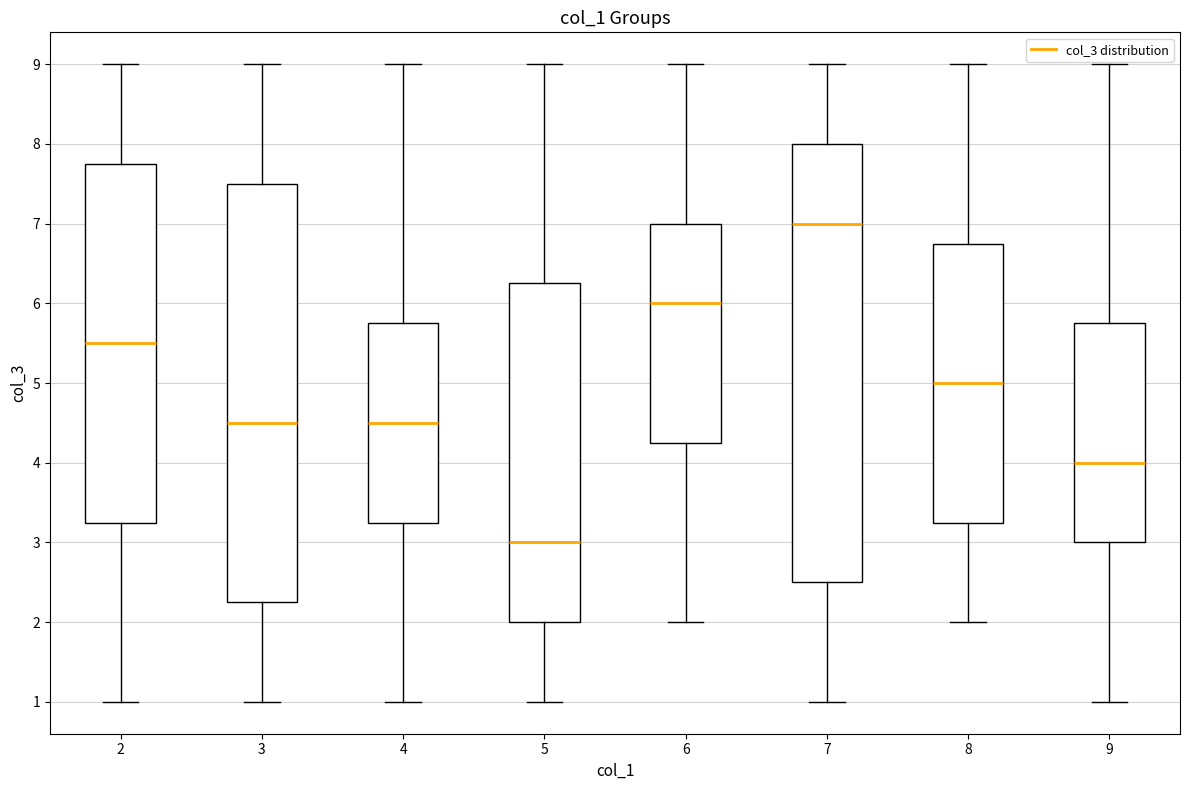

Reading left to right, read every box against the y-axis: the position of its median line, the range the box covers, and the ends of its whiskers. The values are not printed on the chart, so give them approximately, as read against the axis.

2: median 5.5, box 3.3 to 7.8, whiskers 1.0 to 9.0
3: median 4.5, box 2.3 to 7.5, whiskers 1.0 to 9.0
4: median 4.5, box 3.3 to 5.8, whiskers 1.0 to 9.0
5: median 3.0, box 2.0 to 6.3, whiskers 1.0 to 9.0
6: median 6.0, box 4.3 to 7.0, whiskers 2.0 to 9.0
7: median 7.0, box 2.5 to 8.0, whiskers 1.0 to 9.0
8: median 5.0, box 3.3 to 6.8, whiskers 2.0 to 9.0
9: median 4.0, box 3.0 to 5.8, whiskers 1.0 to 9.0